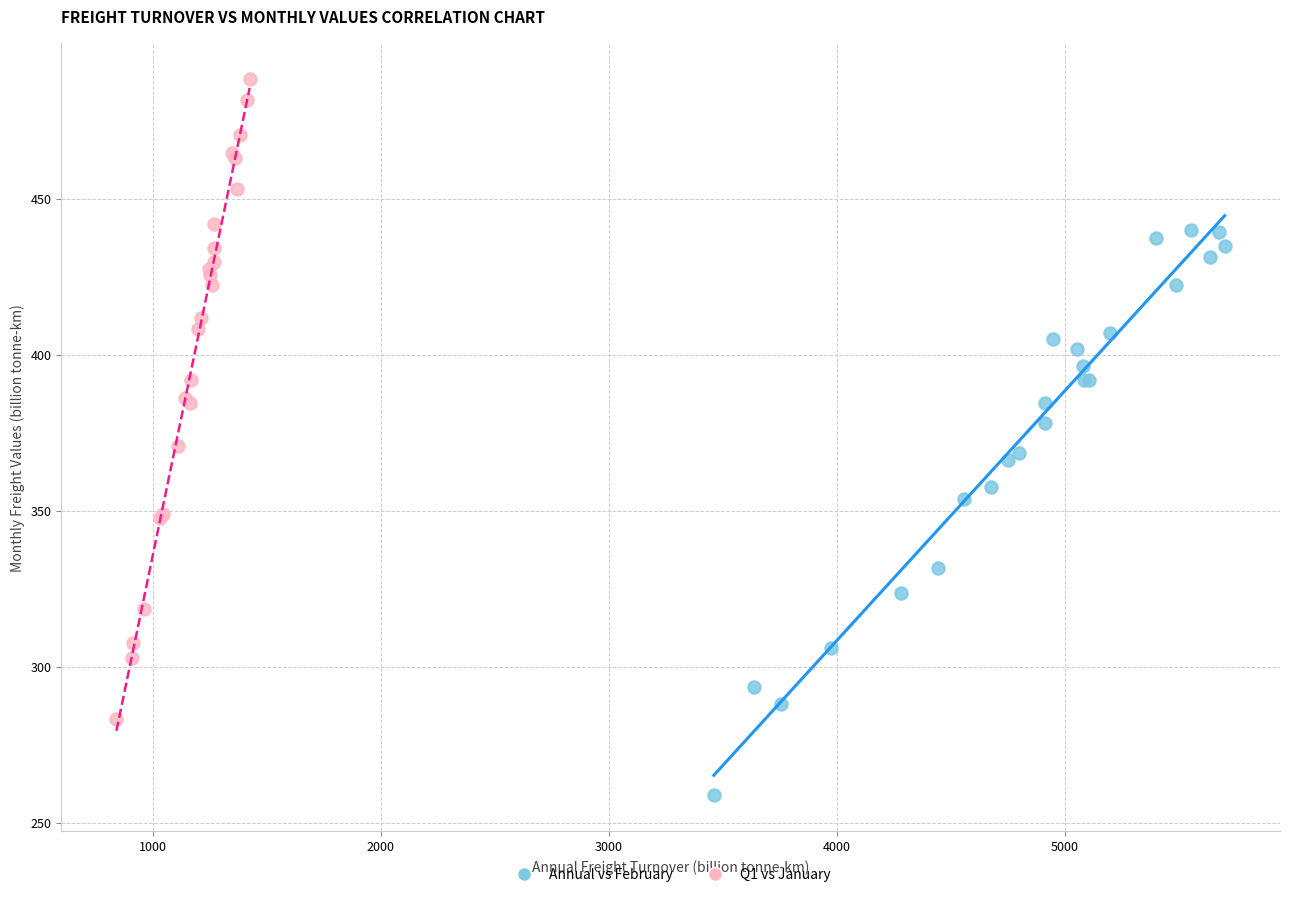

What are all the series names shown in the legend?

Annual vs February, Q1 vs January